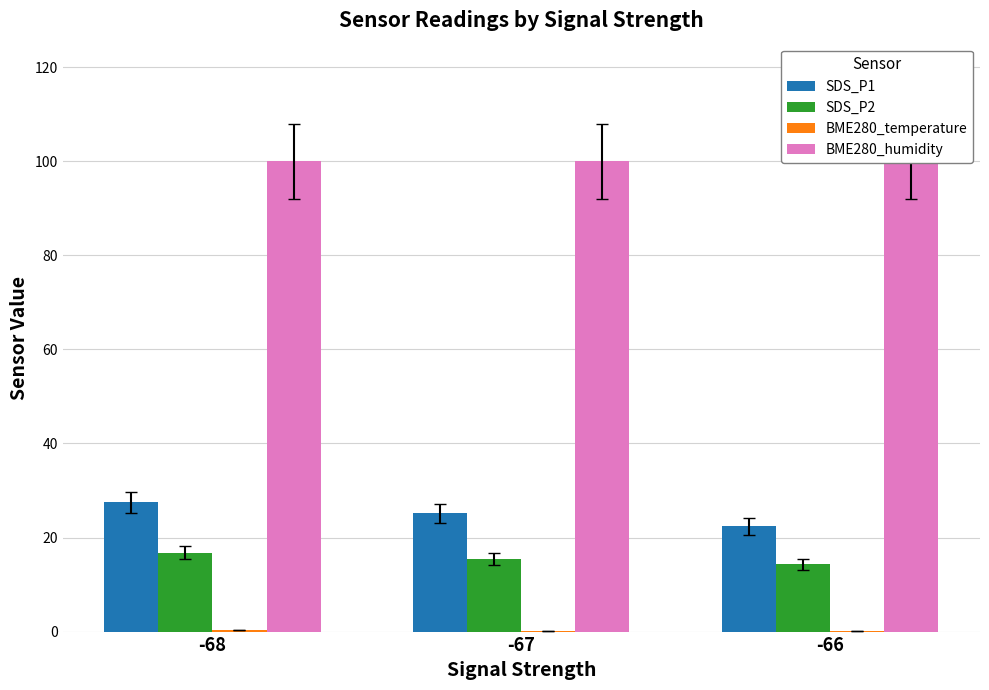

Which series changed the most between -67 and -66?

SDS_P1